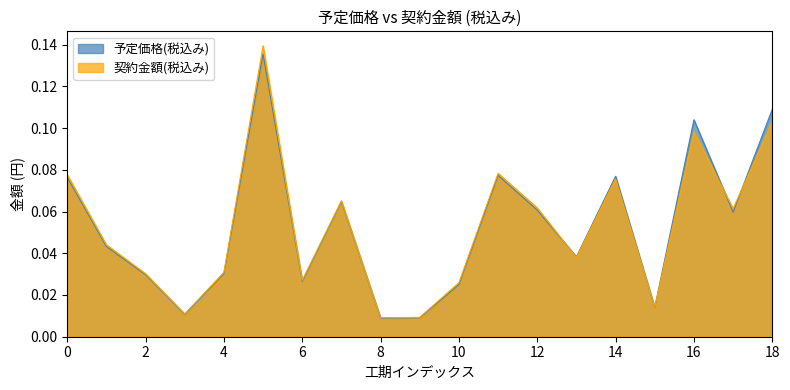

What is the average value of the 予定価格(税込み) series?

0.1